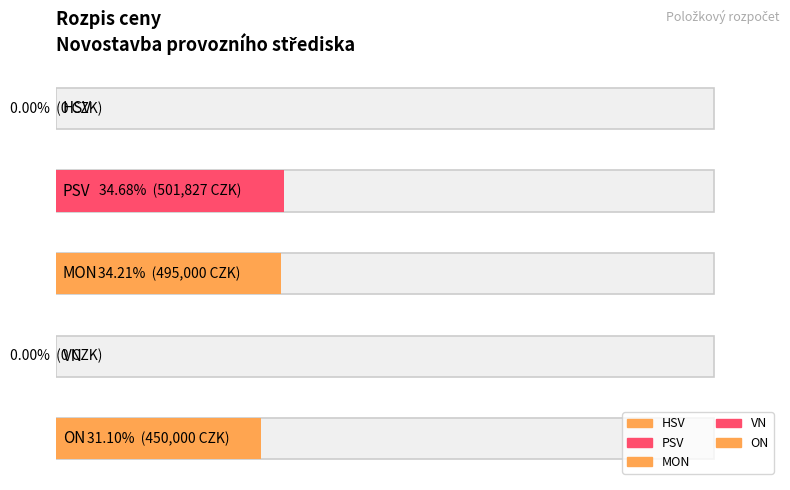

The chart shows a value of 450000.0 at ON. True or false?

True